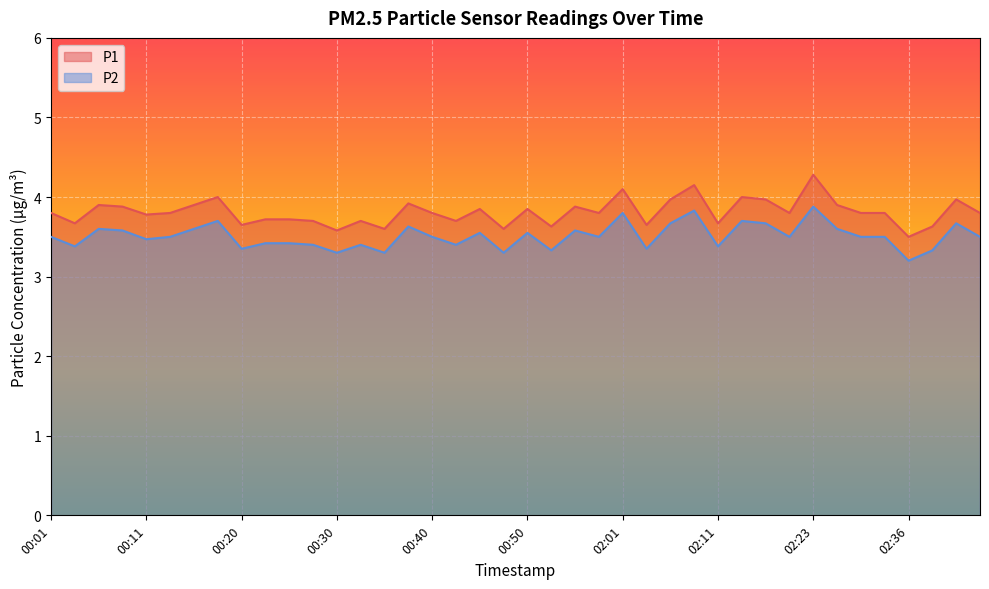

How many categories are shown in the chart?

40